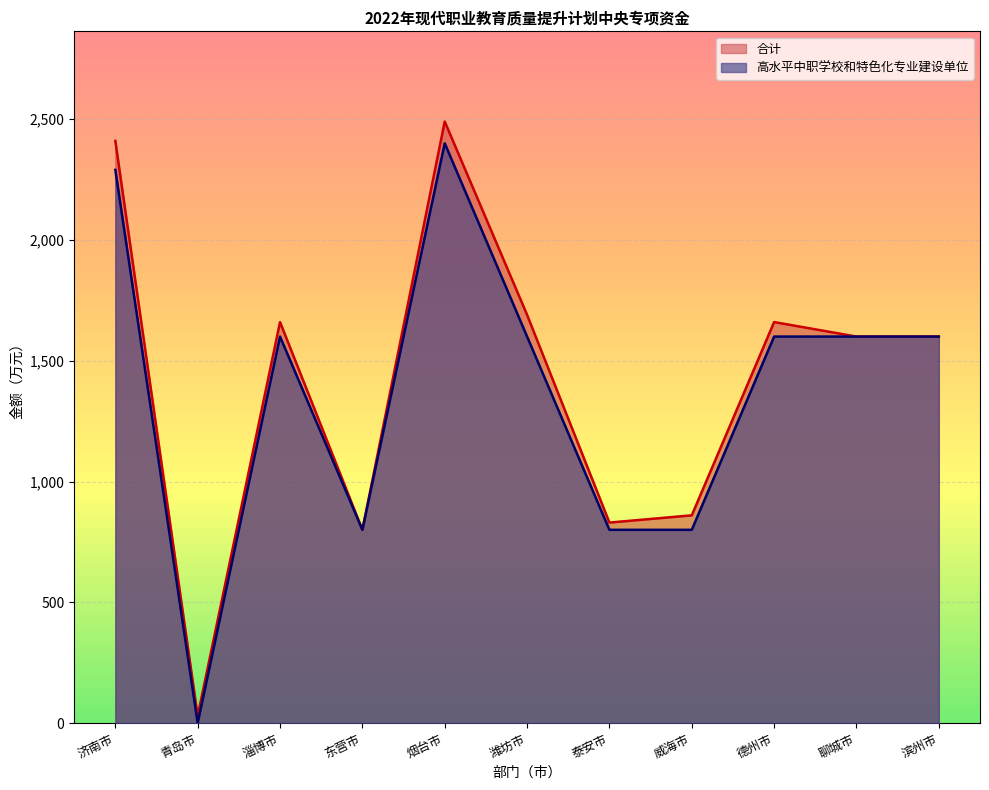

Rank the series by their maximum value, from lowest to highest.

高水平中职学校和特色化专业建设单位, 合计